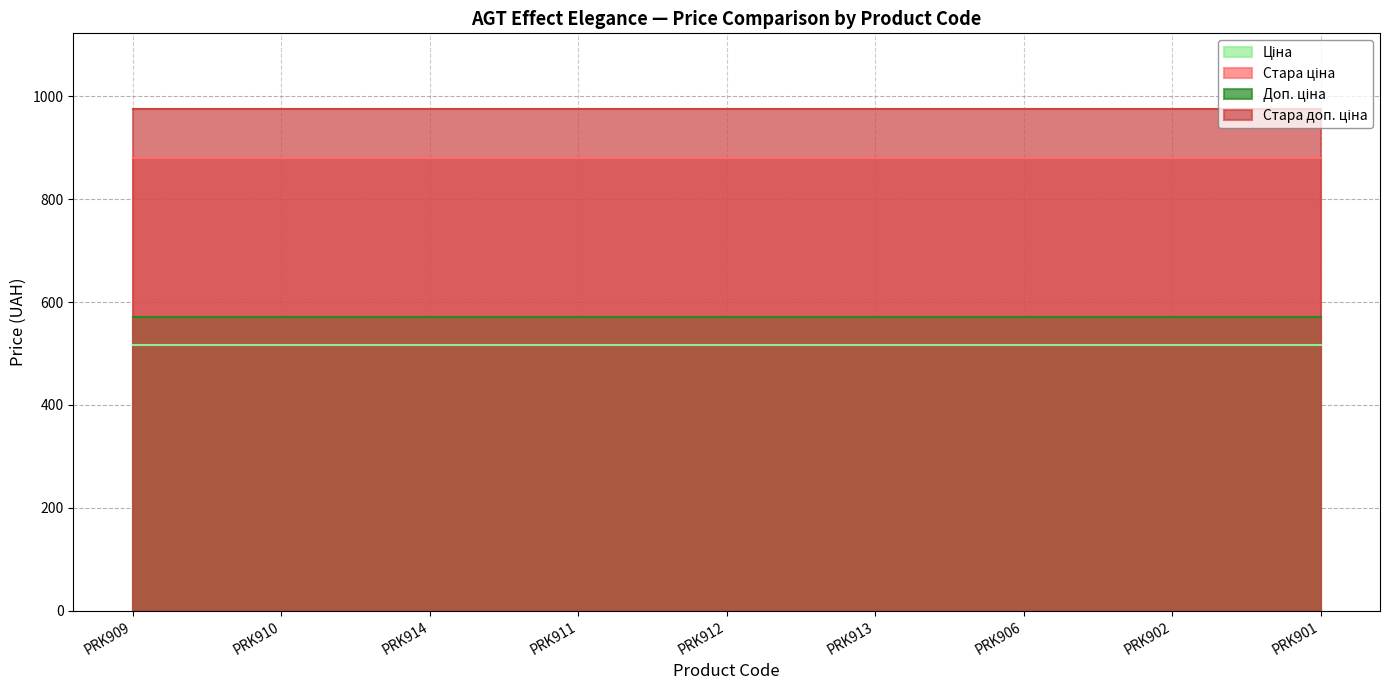

Reading left to right, list all the values displayed in this chart.

Ціна: 515.8	515.8	515.8	515.8	515.8	515.8	515.8	515.8	515.8
Стара ціна: 881.1	881.1	881.1	881.1	881.1	881.1	881.1	881.1	881.1
Доп. ціна: 571.0	571.0	571.0	571.0	571.0	571.0	571.0	571.0	571.0
Стара доп. ціна: 976.1	976.1	976.1	976.1	976.1	976.1	976.1	976.1	976.1